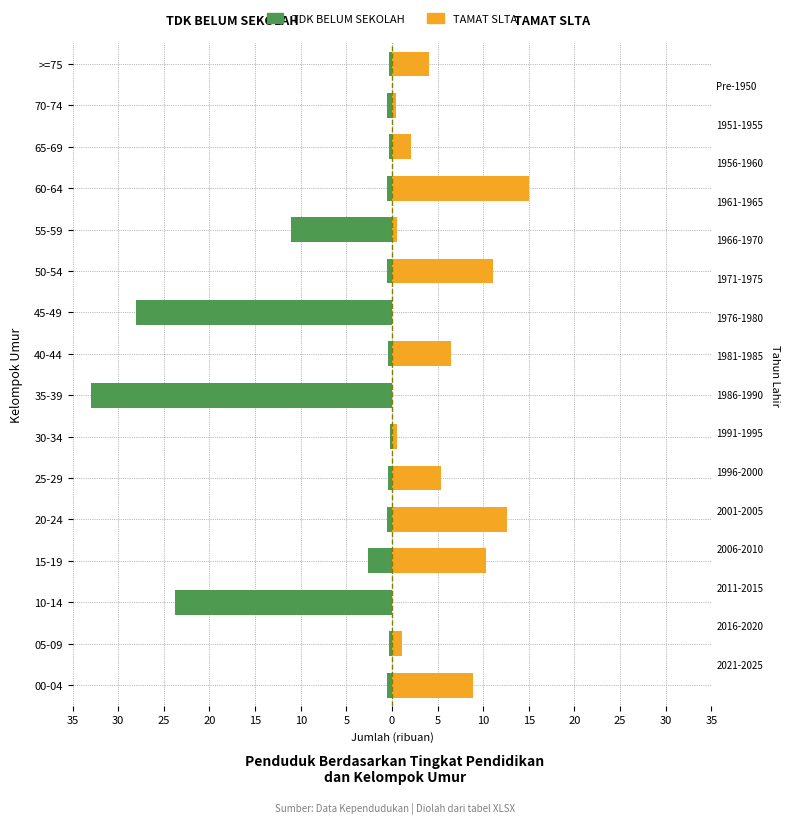

What is the minimum value shown in the chart?

-33.0